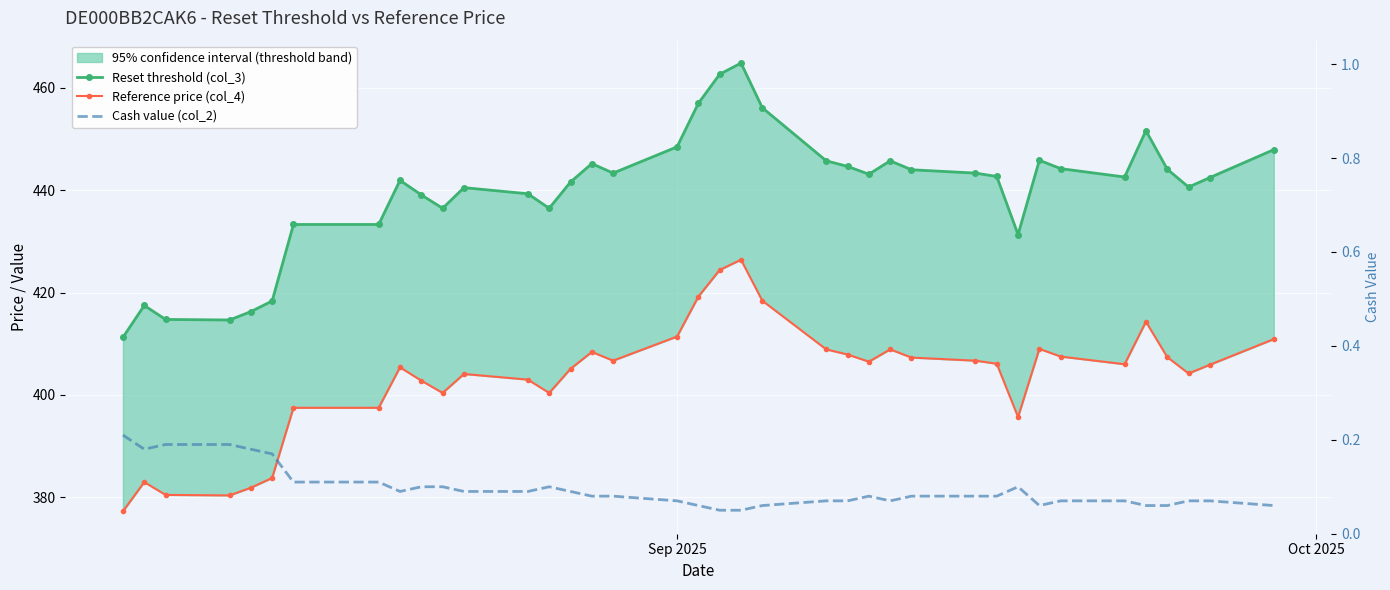

True or false: Cash value (col_2) and Reference price (col_4) cross at least once.

False